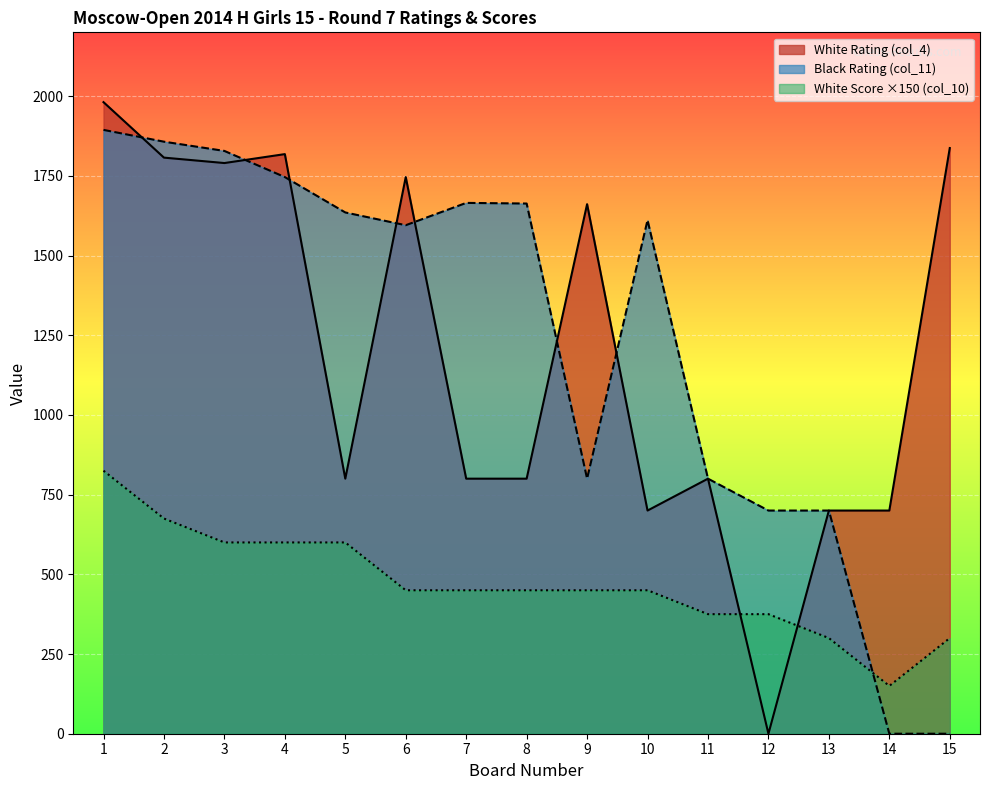

At how many categories does at least one series exceed 1882?

1